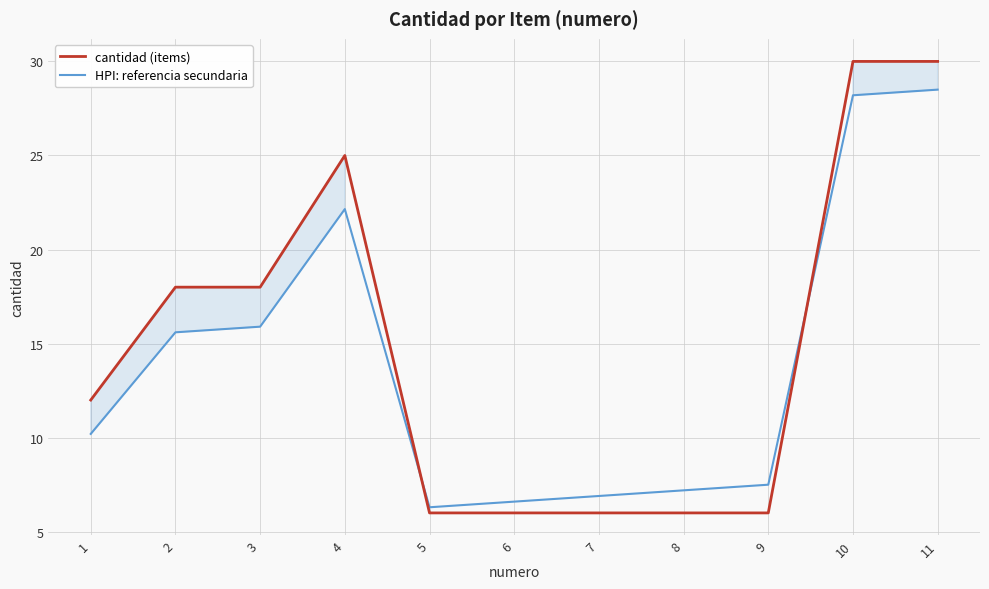

What is the difference between the maximum and minimum values in the cantidad (items) series?

24.0